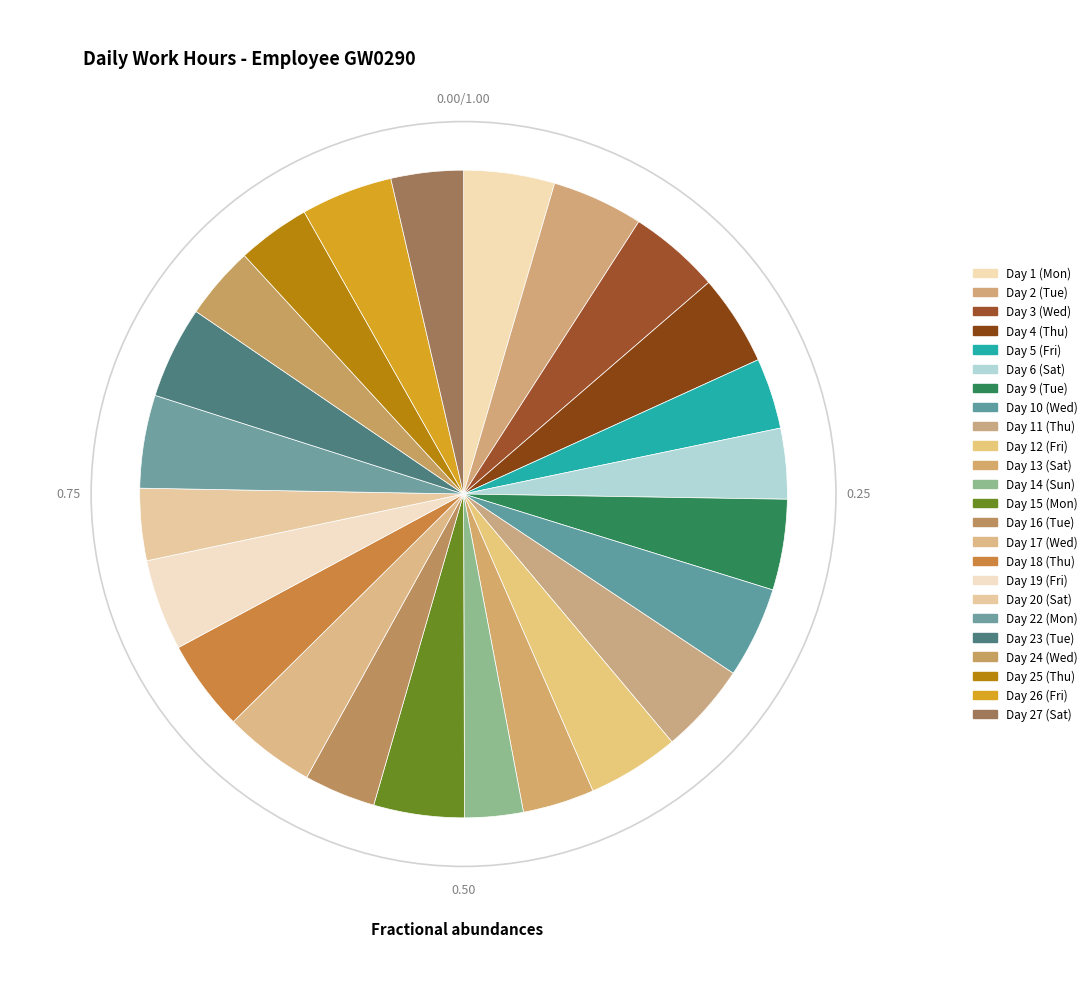

Is it true that Day 26 (Fri) is 19% of the pie?

False